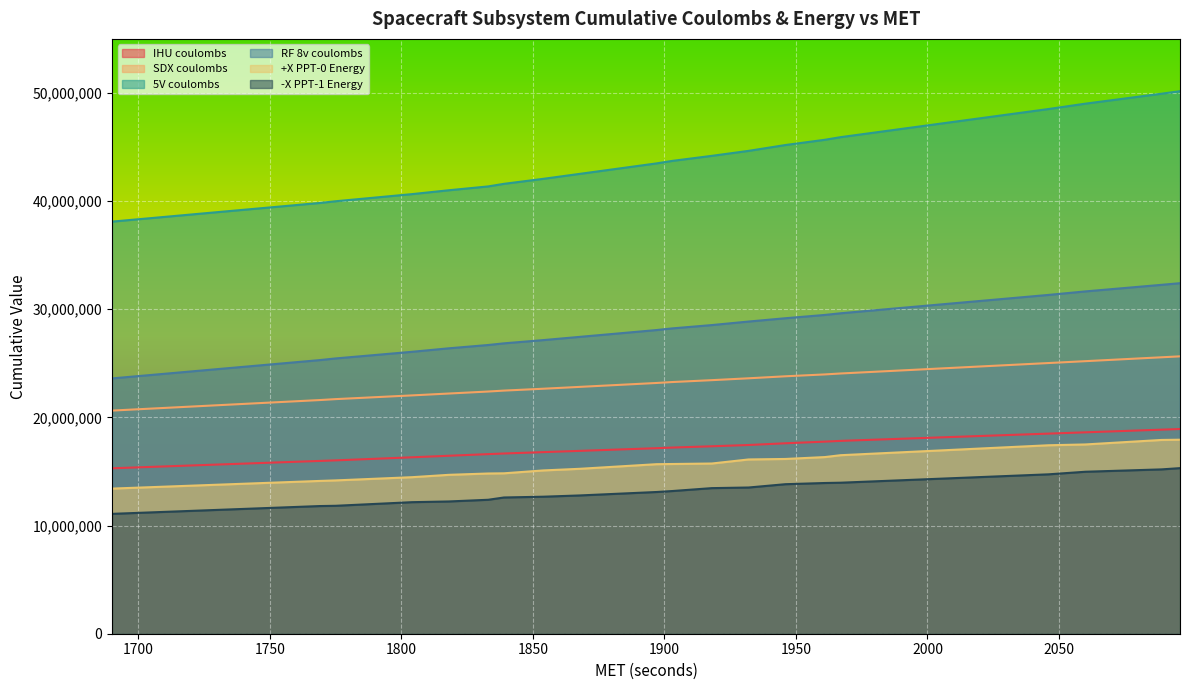

What is the total value across all series at 1967?

147909423